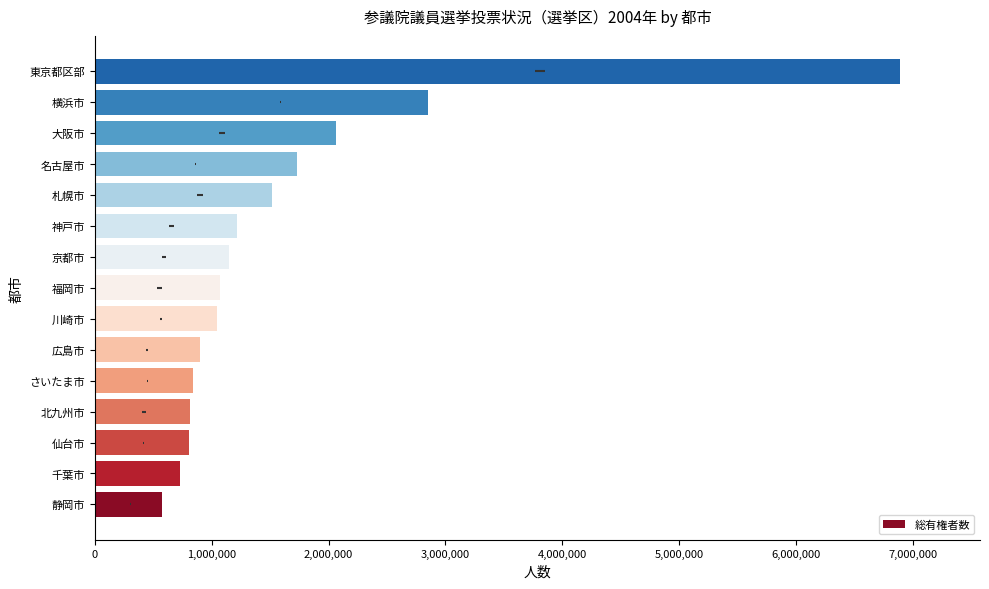

What is the greatest value displayed?

6887665